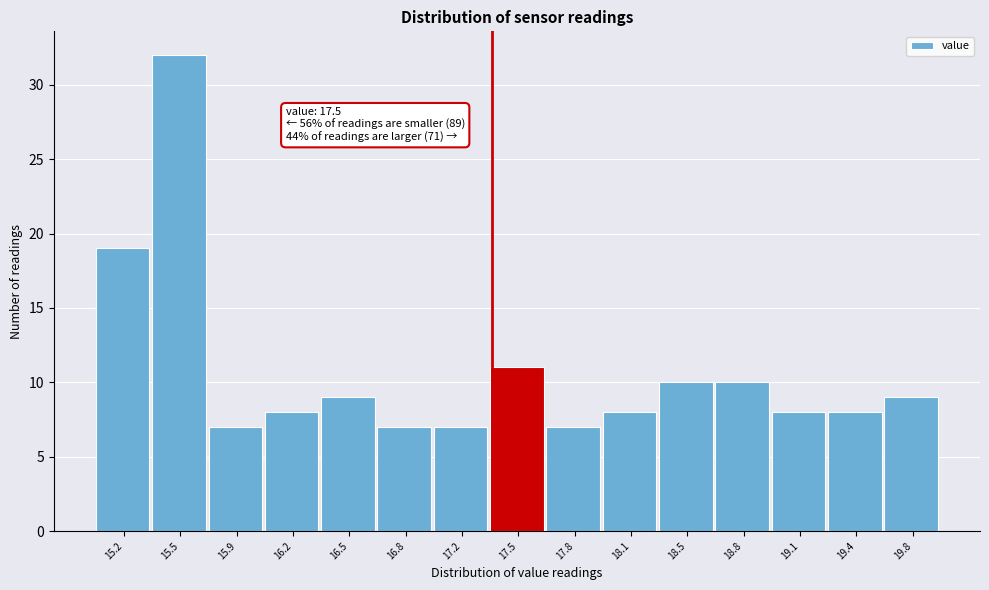

Reading left to right, list all the values displayed in this chart.

15.2=19	15.5=32	15.9=7	16.2=8	16.5=9	16.8=7	17.2=7	17.5=11	17.8=7	18.1=8	18.5=10	18.8=10	19.1=8	19.4=8	19.8=9